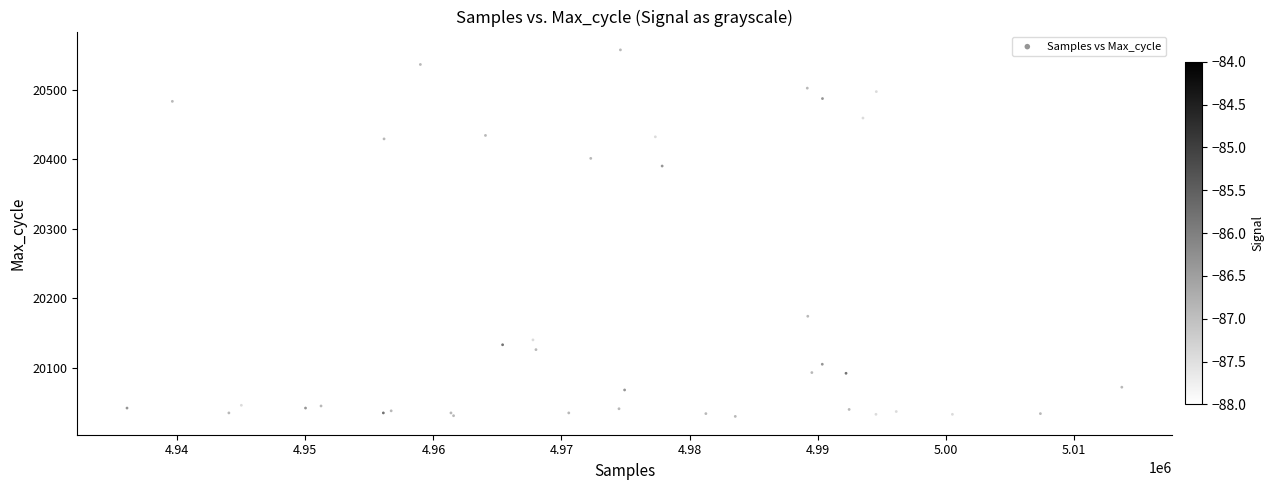

What Y value in the scatter plot is closest to 20293?

20390